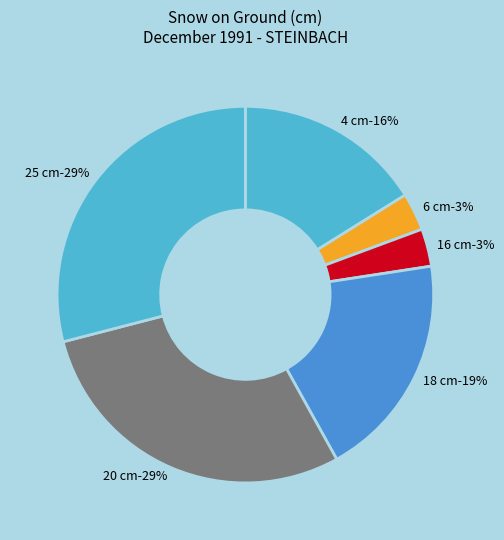

Which has a higher value, 11 or 25?

25